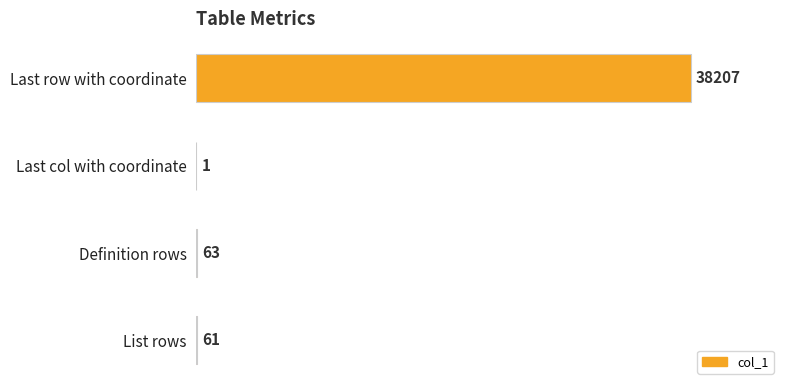

Which category has the highest value across all series?

Last row with coordinate